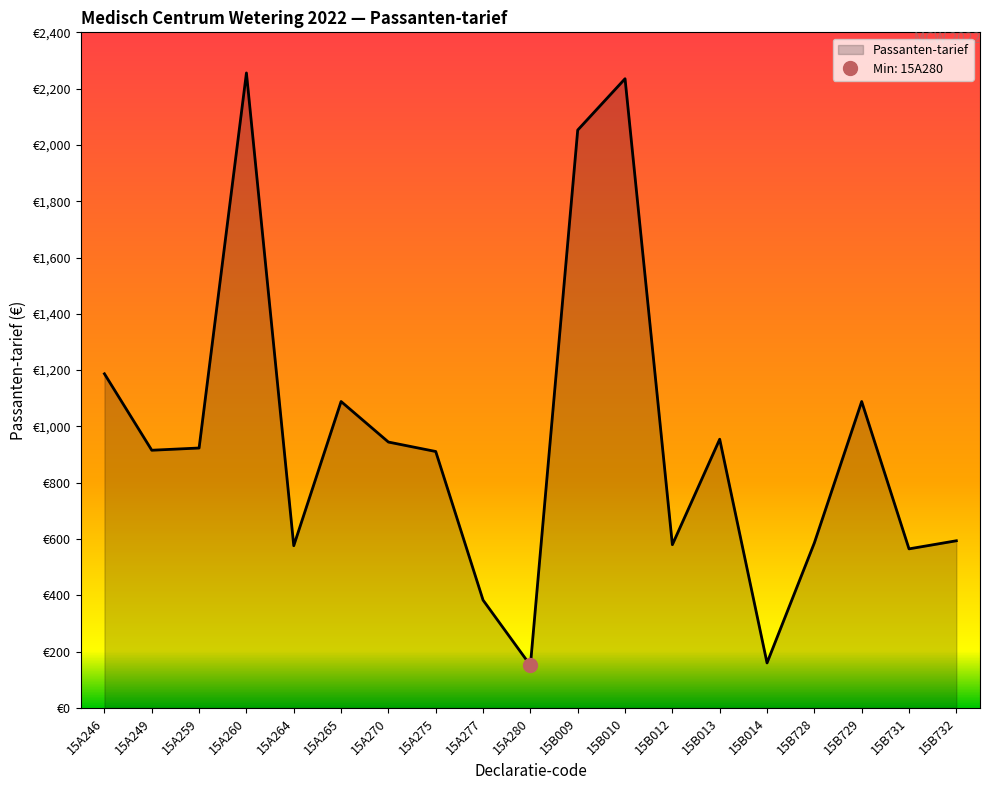

Reading left to right, extract all data points from this chart.

15A246=1187.0	15A249=915.5	15A259=923.4	15A260=2255.7	15A264=576.3	15A265=1088.5	15A270=944.5	15A275=911.0	15A277=383.1	15A280=151.2	15B009=2052.9	15B010=2235.2	15B012=579.9	15B013=954.6	15B014=159.9	15B728=586.3	15B729=1088.5	15B731=565.1	15B732=593.9